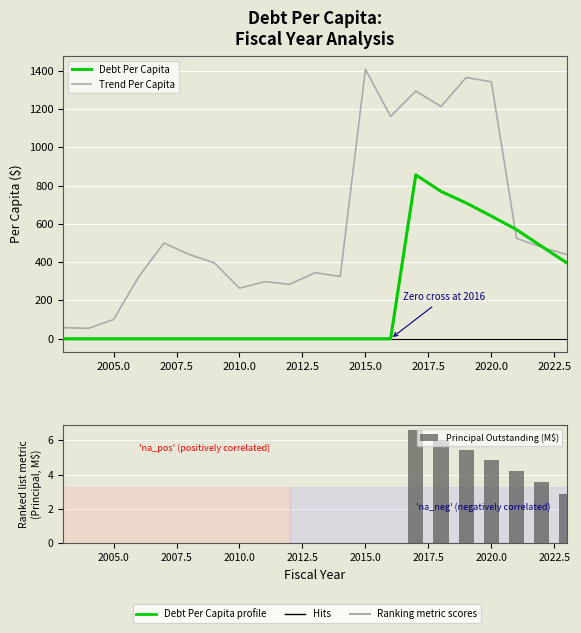

What is the label of the 20th bar from the right?

2005.0